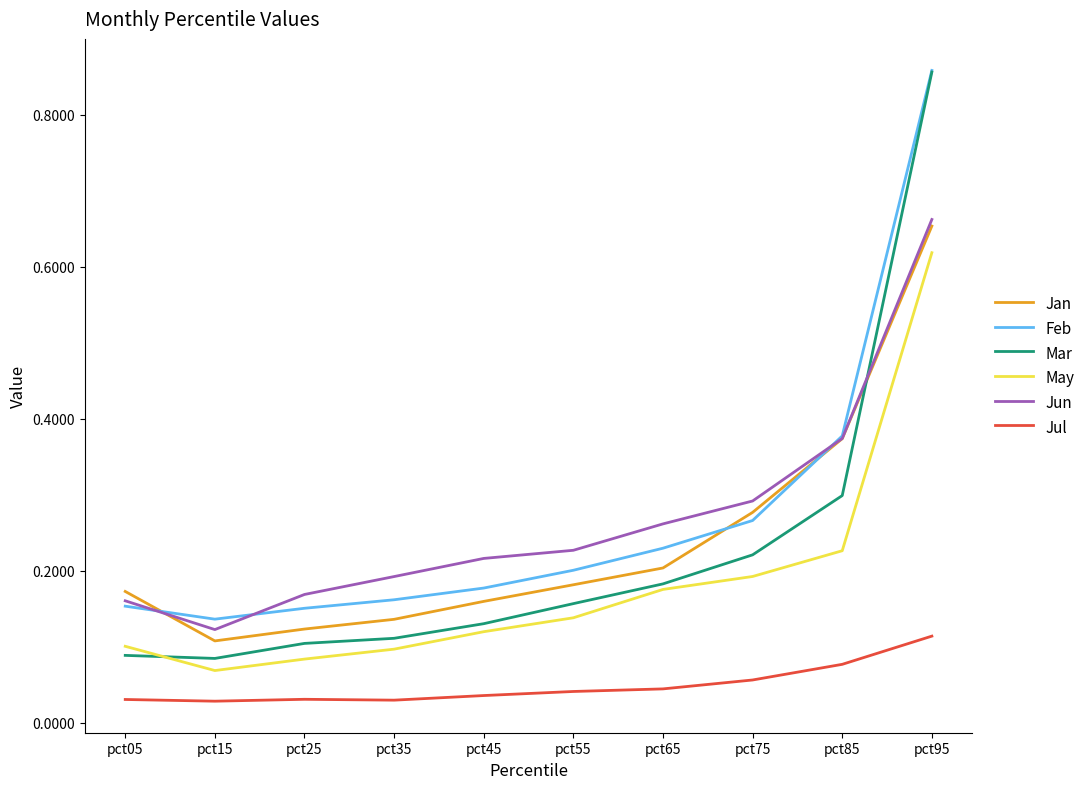

List the labels in order of Jun value, smallest first.

pct15, pct05, pct25, pct35, pct45, pct55, pct65, pct75, pct85, pct95